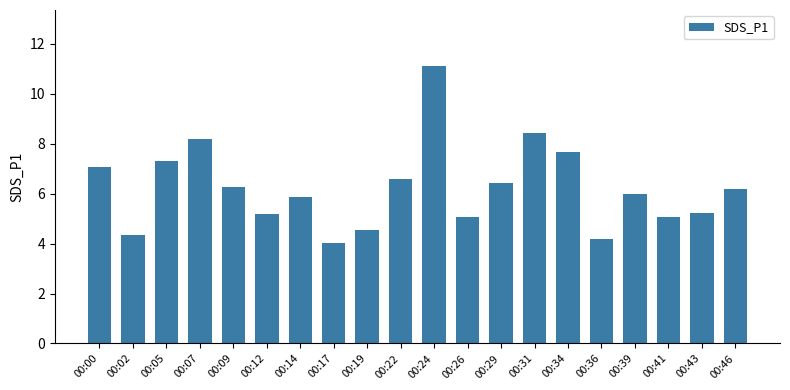

The value at 00:00 is 7.0. True or false?

True